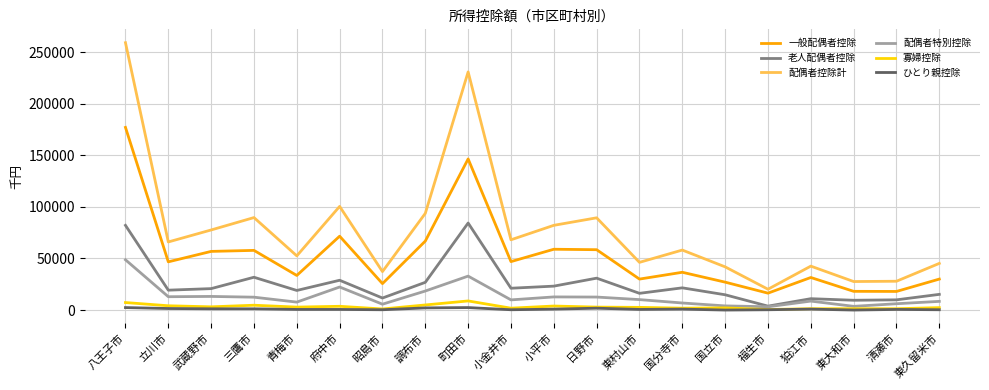

True or false: 配偶者控除計 and 老人配偶者控除 intersect in this chart.

False